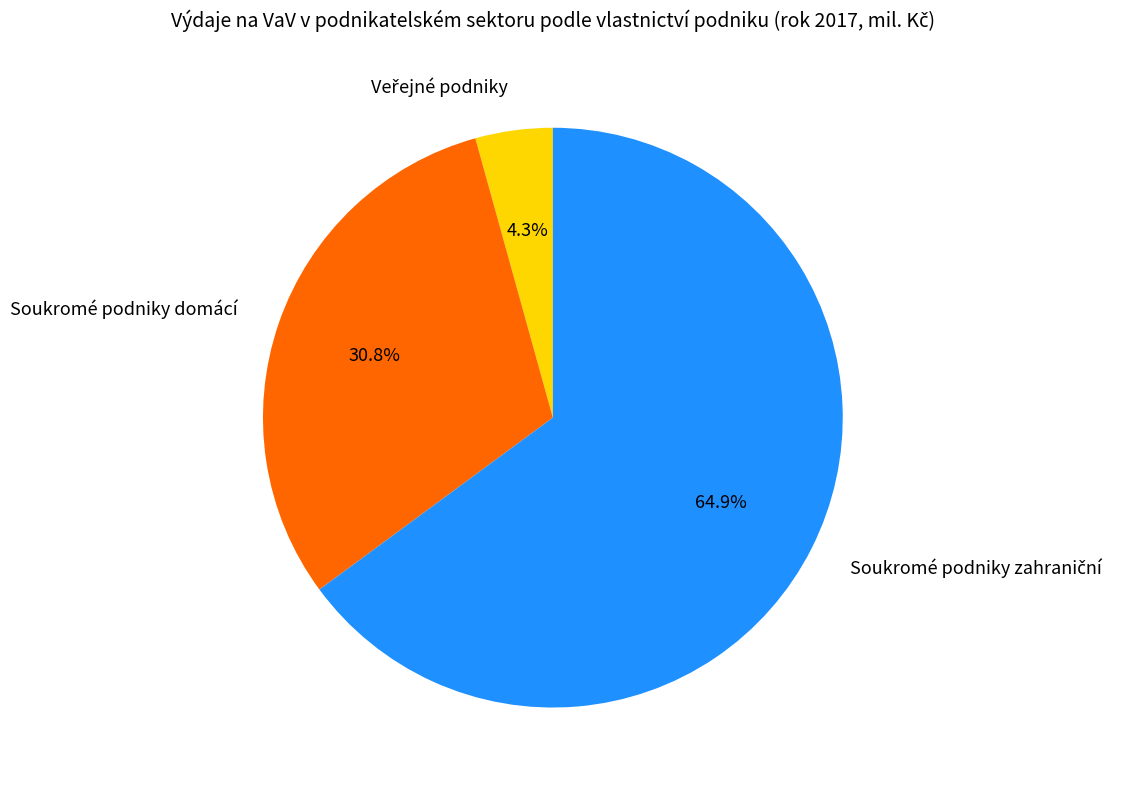

Does any single category account for the majority?

Yes